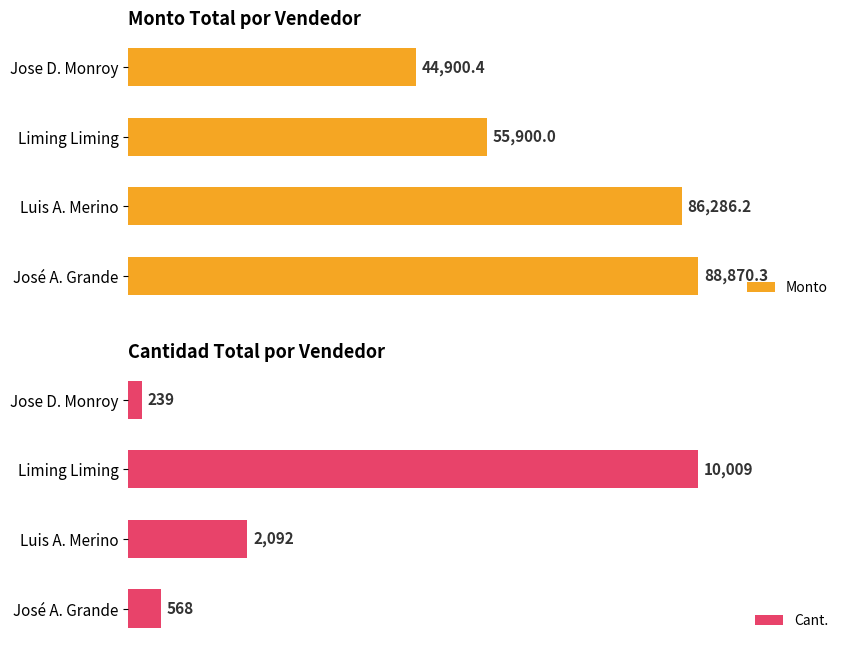

What is the lowest value of the Cant. series?

239.0